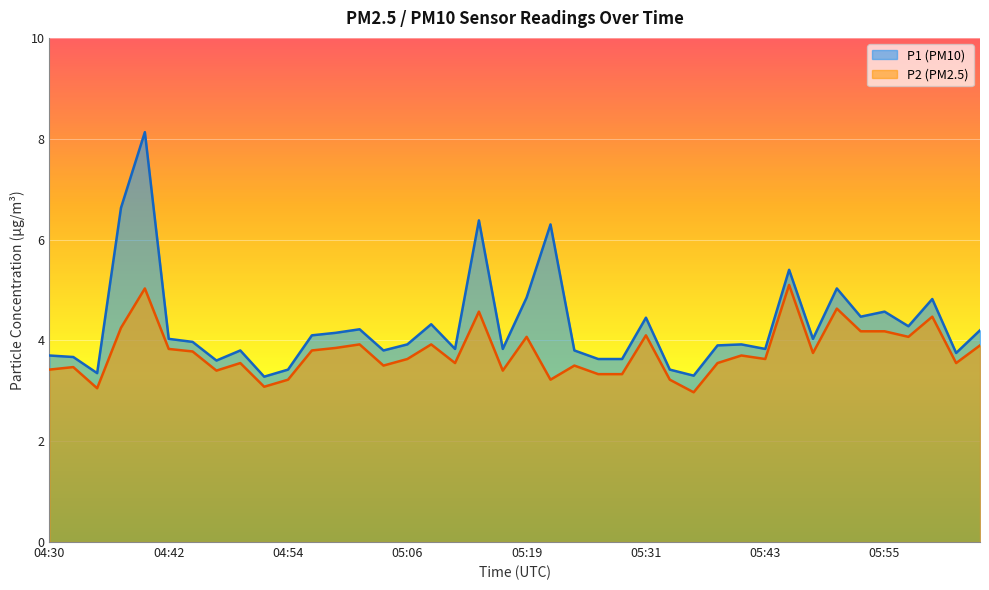

At how many categories does at least one series exceed 7?

1